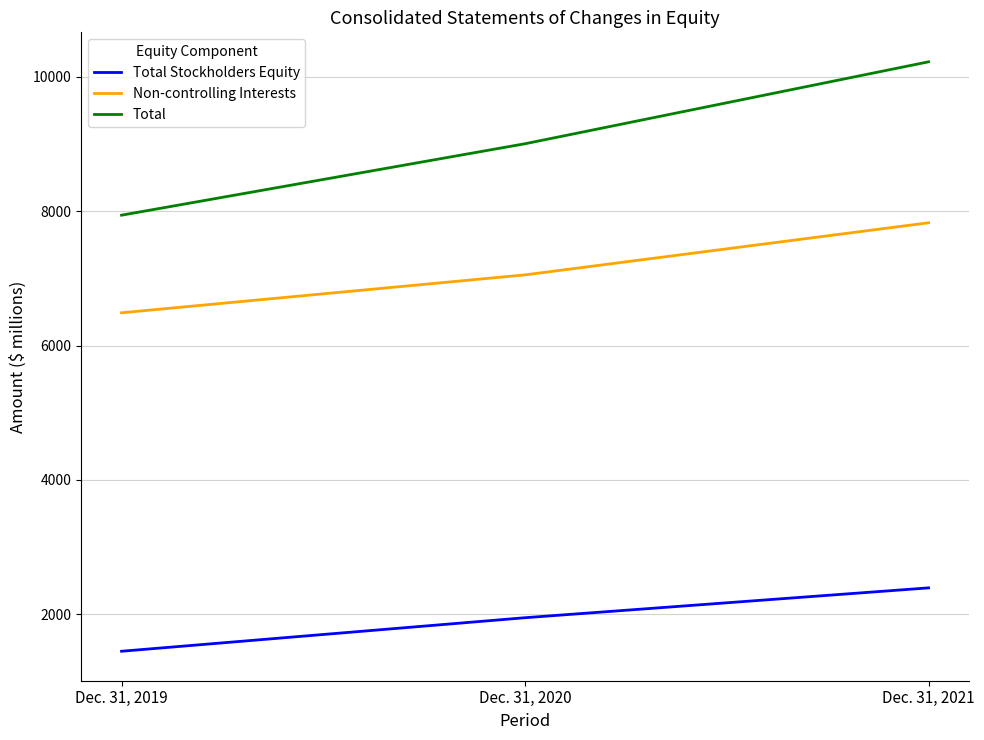

Reading right to left, list all the values displayed in this chart.

Total Stockholders Equity: Dec. 31, 2021=2395	Dec. 31, 2020=1951	Dec. 31, 2019=1452
Non-controlling Interests: Dec. 31, 2021=7827	Dec. 31, 2020=7052	Dec. 31, 2019=6488
Total: Dec. 31, 2021=10222	Dec. 31, 2020=9003	Dec. 31, 2019=7940